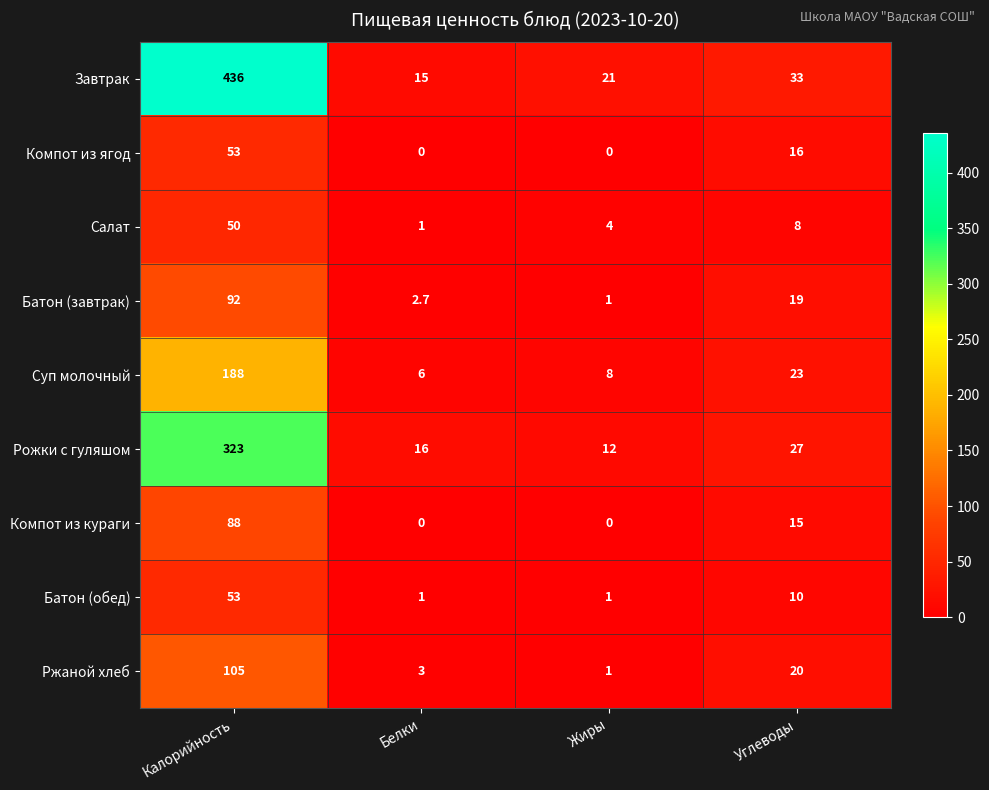

What is the maximum value shown in the chart?

436.0